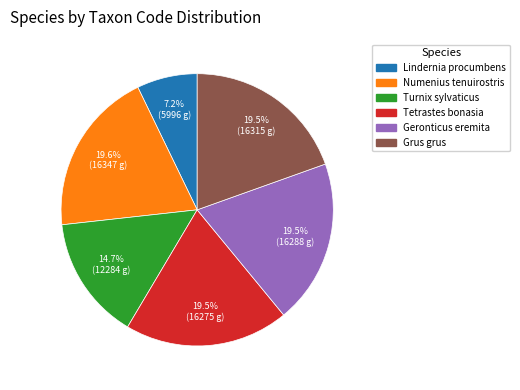

True or false: Lindernia procumbens accounts for 7% of the total.

True